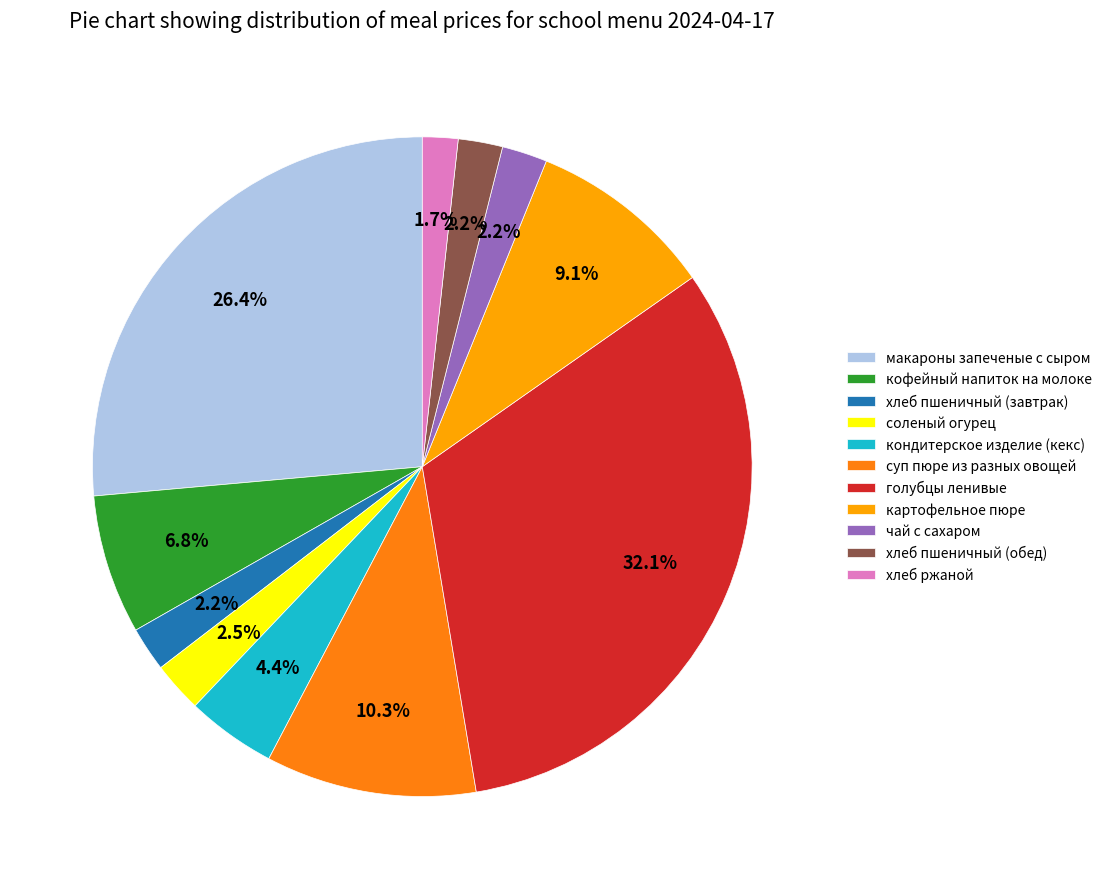

Does чай с сахаром represent more than half of the total?

No